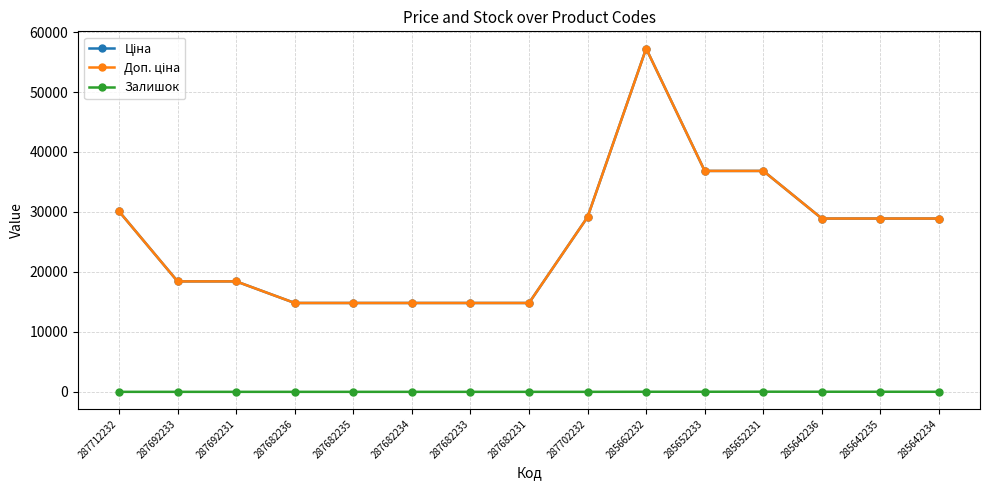

What position from the left is 287682235?

5